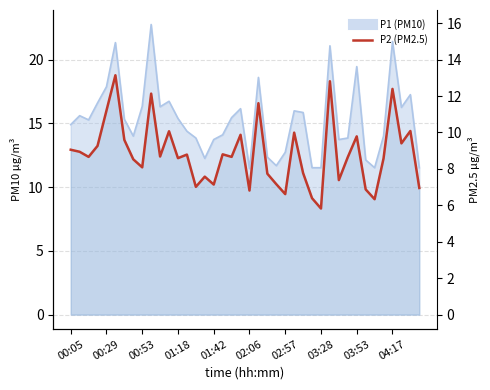

How many data points are less than 12?

15